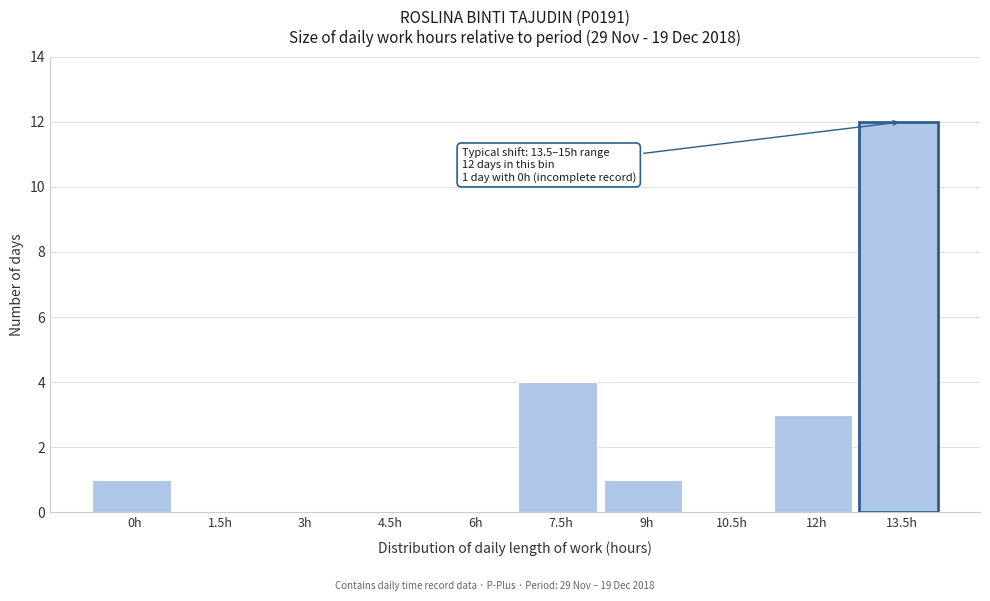

Reading left to right, transcribe all the data shown in this chart.

0h=1	1.5h=0	3h=0	4.5h=0	6h=0	7.5h=4	9h=1	10.5h=0	12h=3	13.5h=12